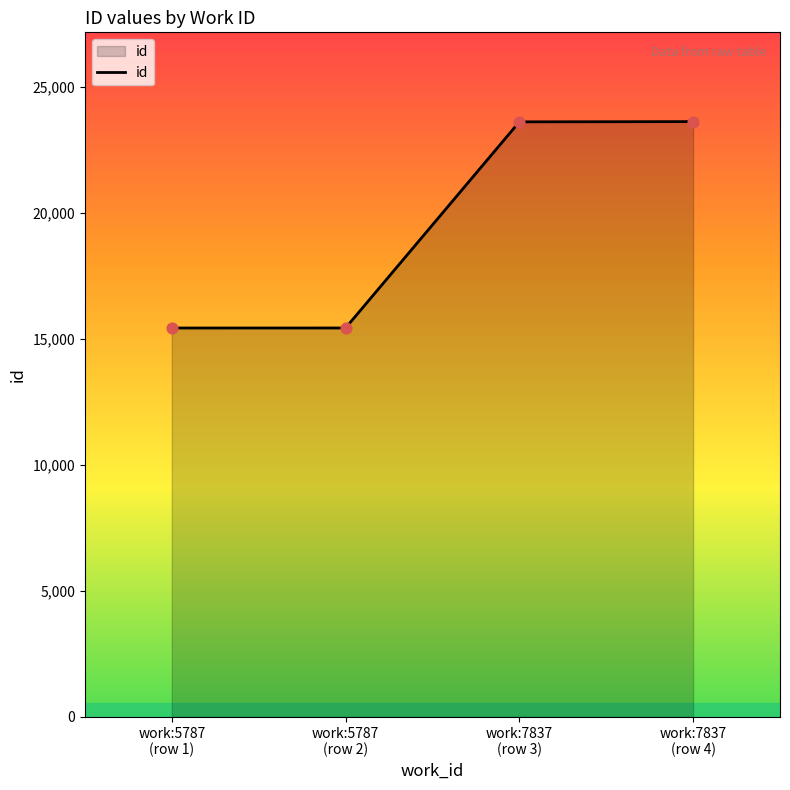

Between work:5787
(row 1) and work:7837
(row 3), which is larger?

work:7837
(row 3)